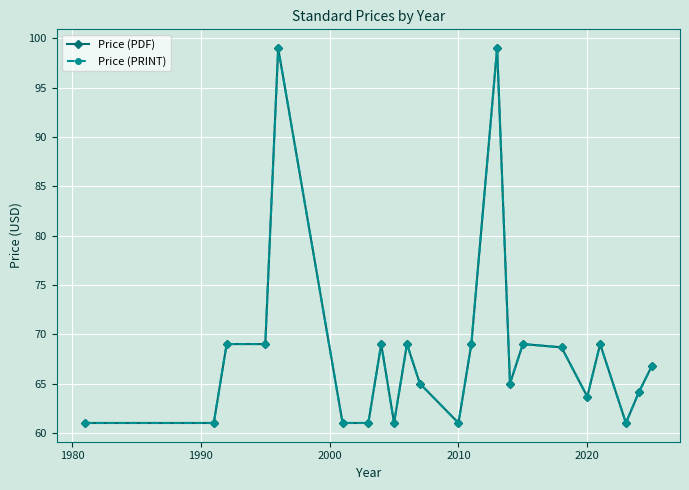

What is the highest value of the Price (PRINT) series?

99.0